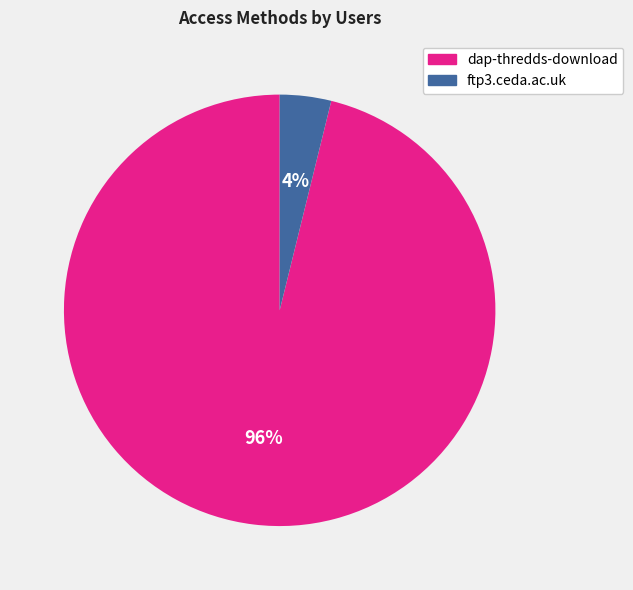

To the nearest percent, what is the combined percentage of ftp3.ceda.ac.uk and dap-thredds-download?

100%